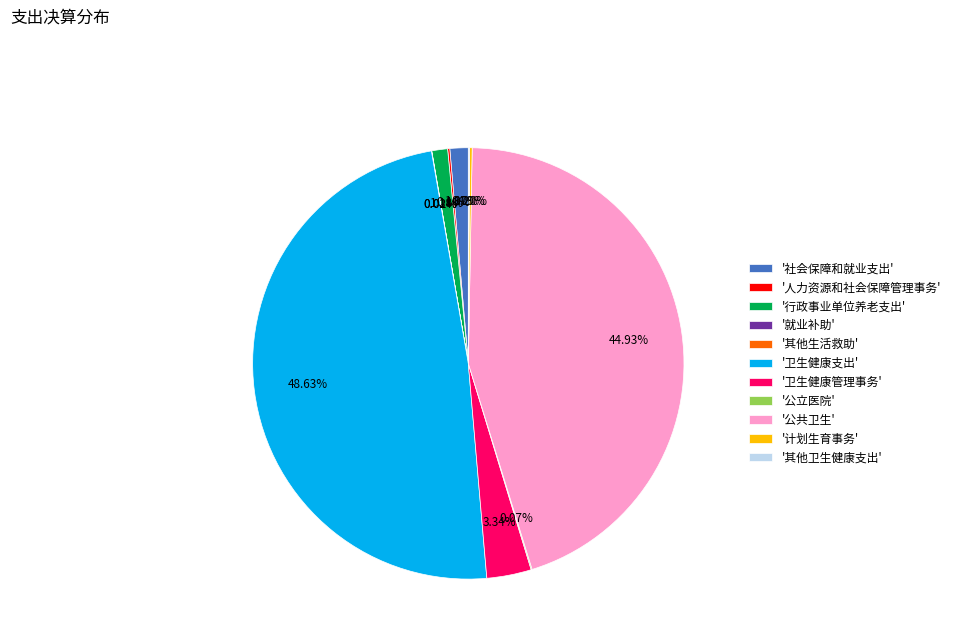

Which slice is the largest?

'卫生健康支出'